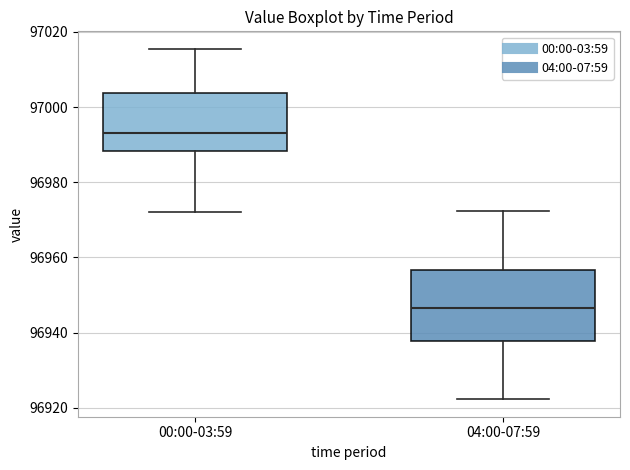

Which box's median line is the highest?

00:00-03:59